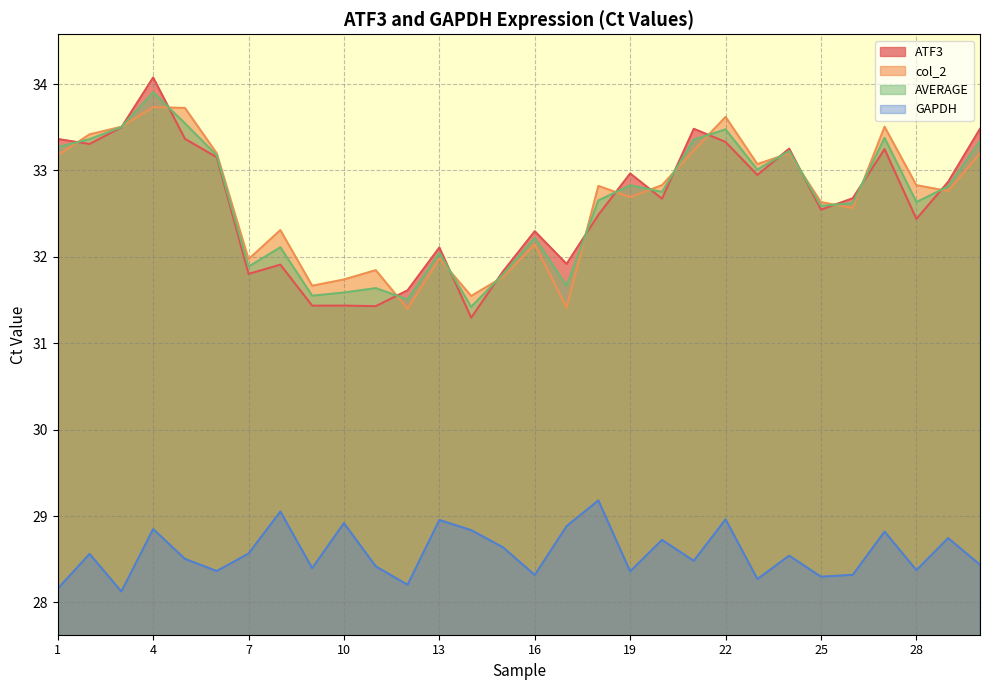

What is the value of the GAPDH point at the 13th from the left?

29.0